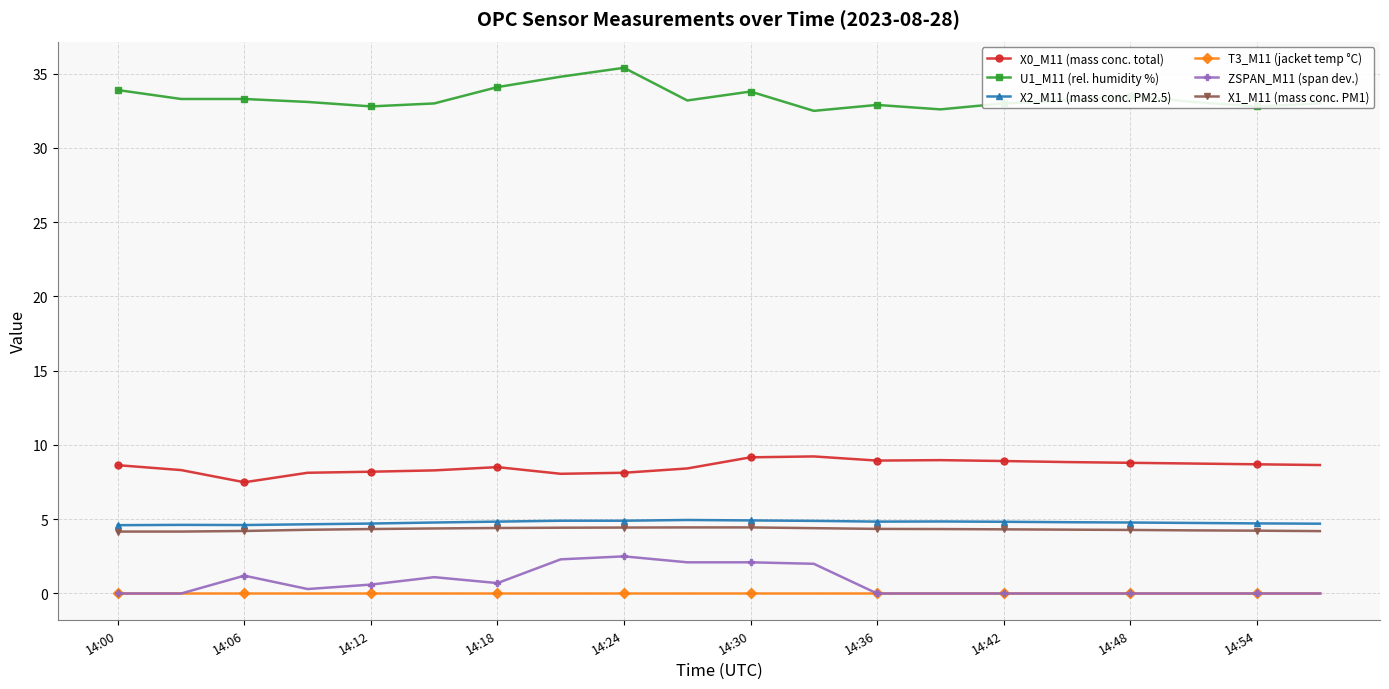

Does the chart have visible grid lines?

Yes